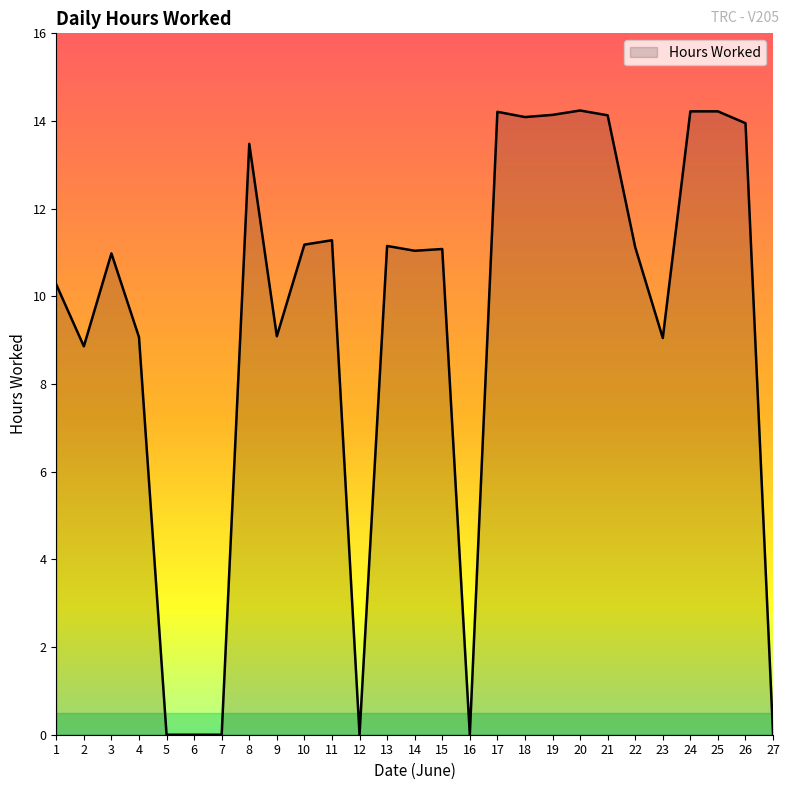

Is it true that the value at 7 is 7.4?

False